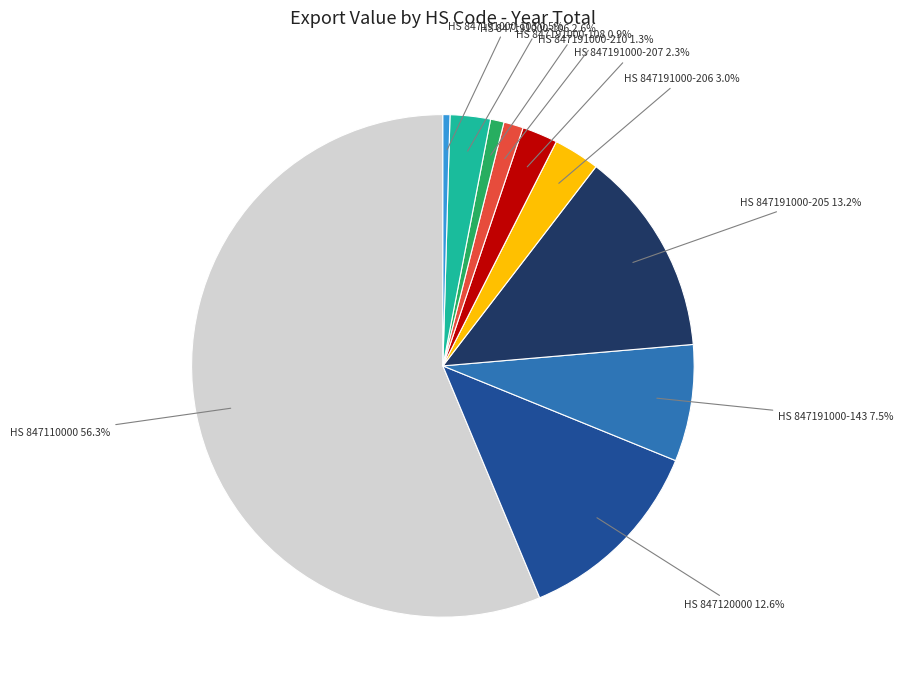

Is there any slice that represents more than half of the pie?

Yes